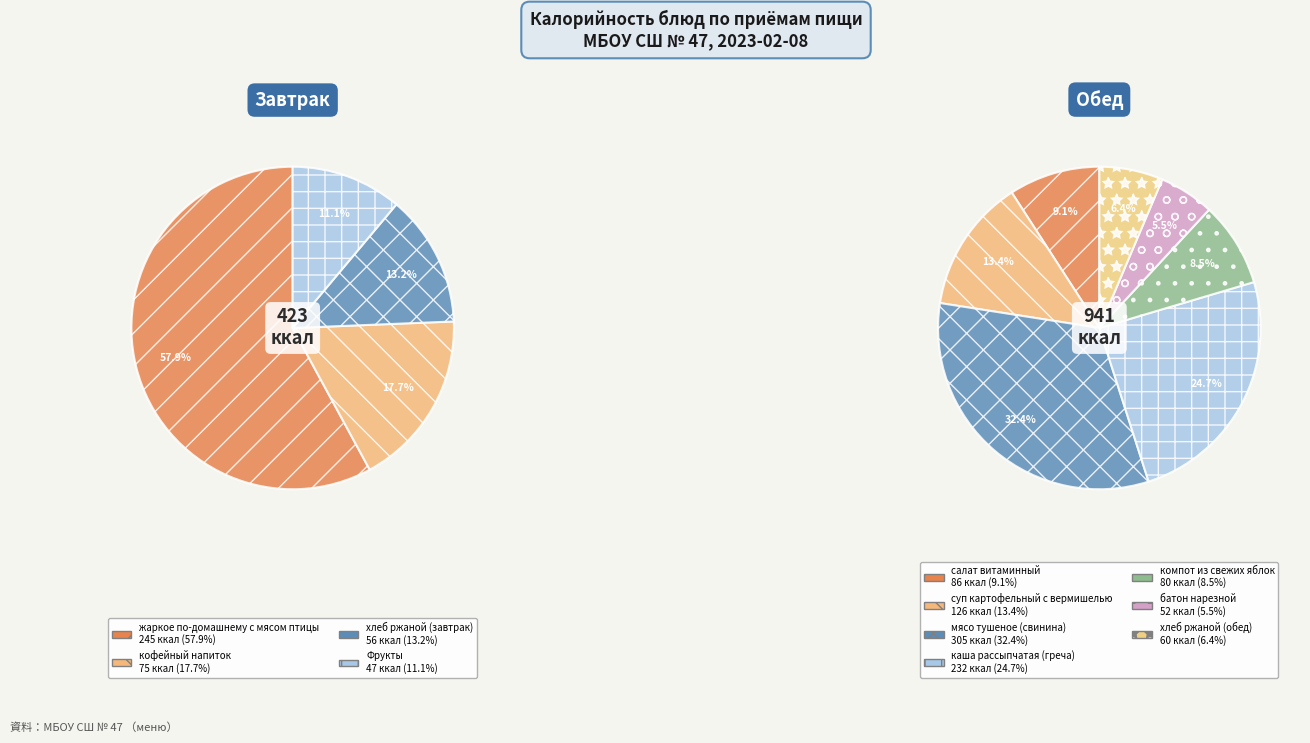

Which category has the biggest portion of the pie?

мясо тушеное (свинина)